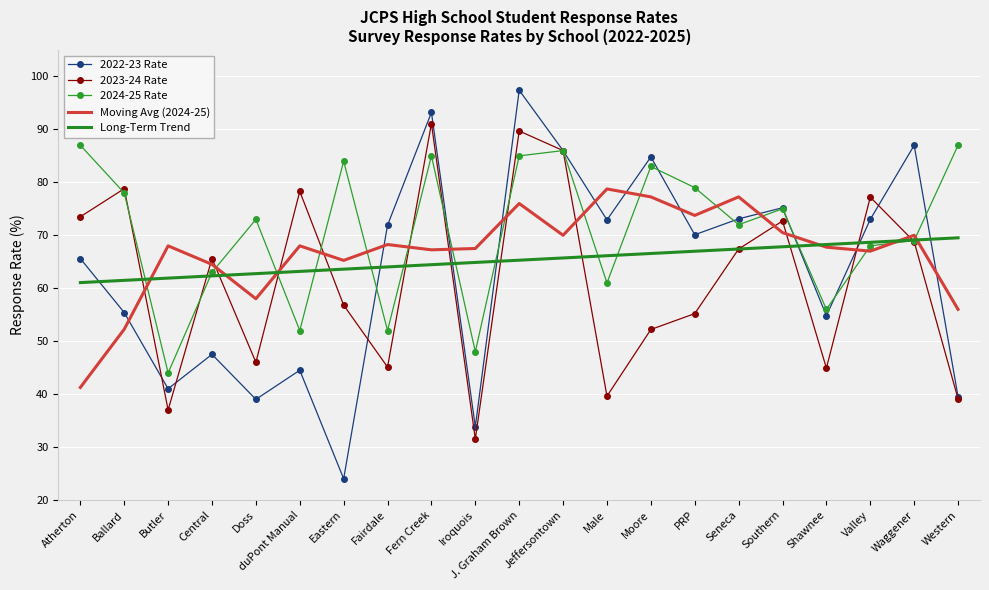

Which category has the lowest value across all series?

Eastern